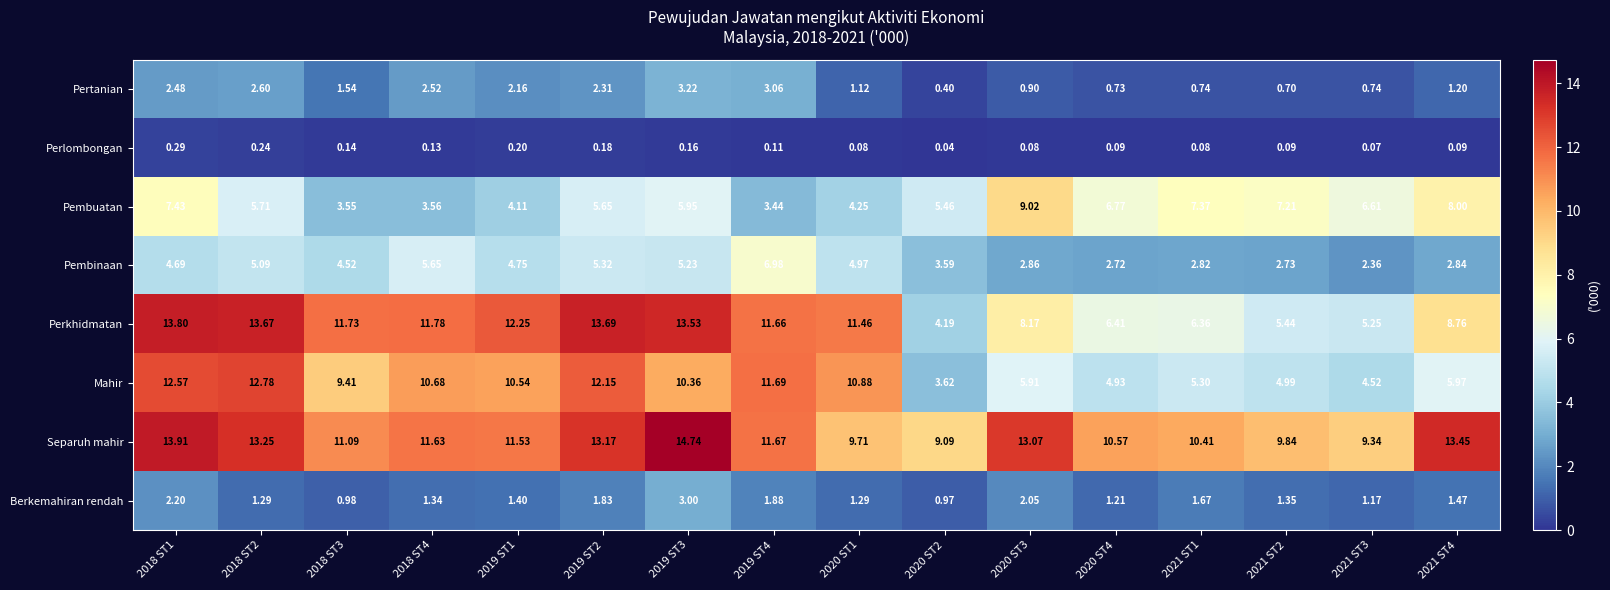

Rank the series at 2018 ST1 from highest to lowest value.

Separuh mahir, Perkhidmatan, Mahir, Pembuatan, Pembinaan, Pertanian, Berkemahiran rendah, Perlombongan